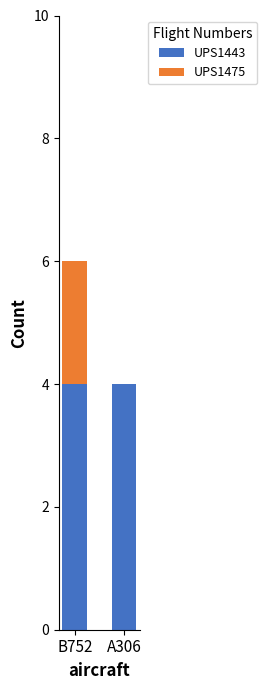

Does the chart contain stacked bars?

Yes